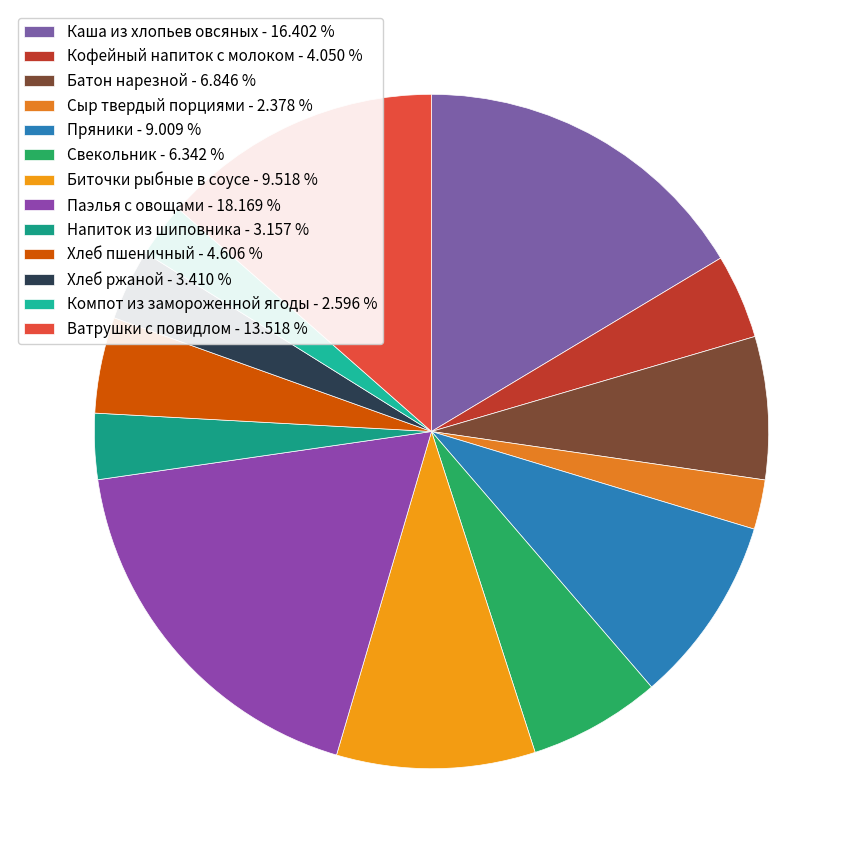

Is it true that Паэлья с овощами is 18% of the pie?

True